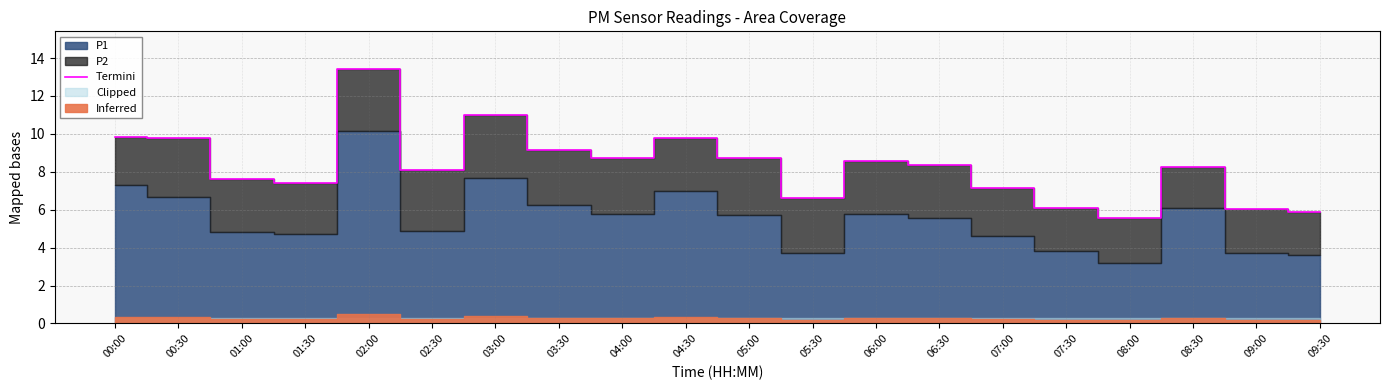

Is it true that the value at 01:30 is 3.2?

False